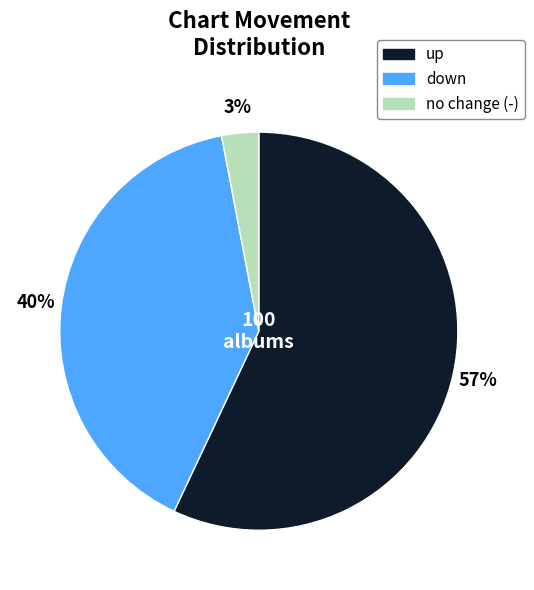

To the nearest percent, what is the average slice percentage?

33%